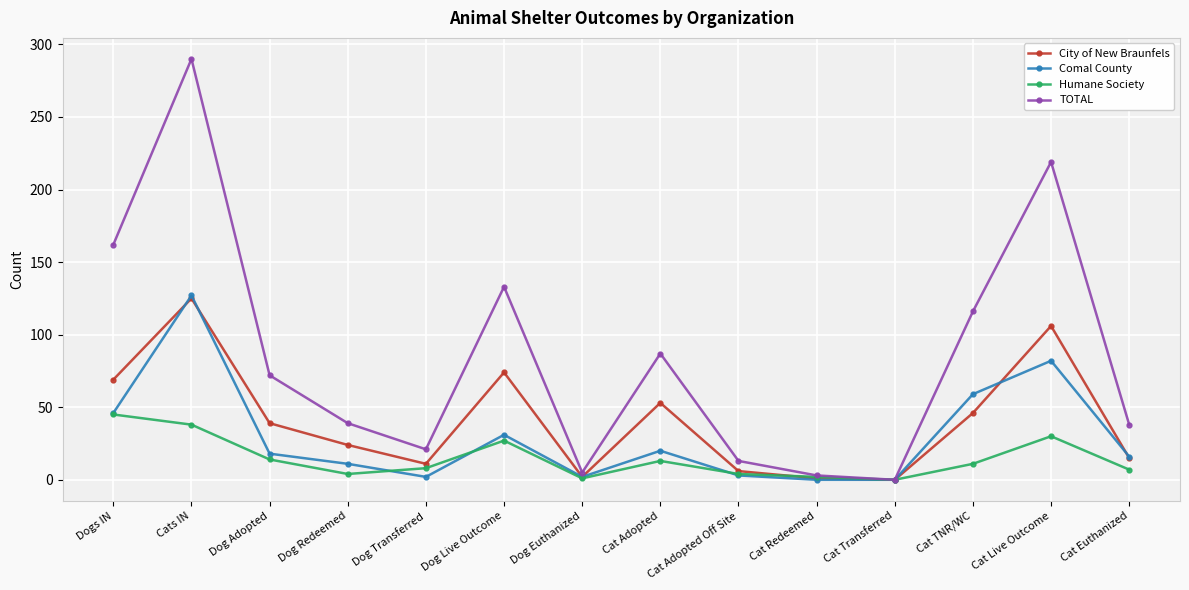

In TOTAL, how many points are lower than both neighbors (excluding endpoints)?

3